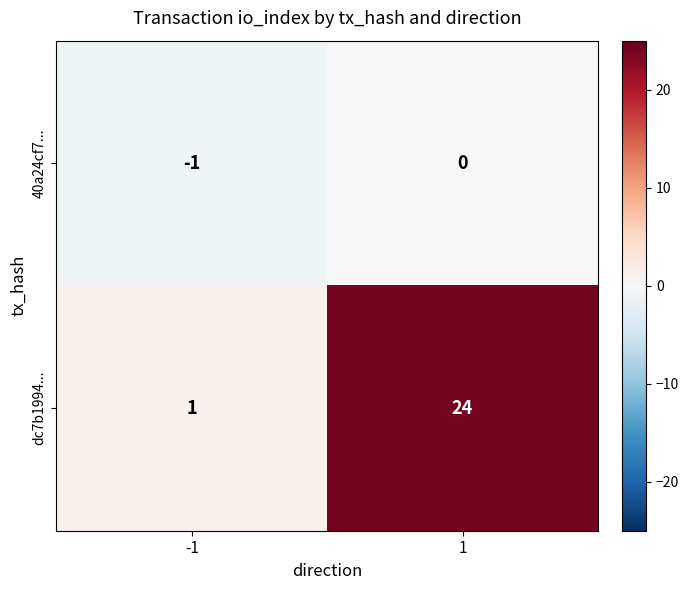

What is the difference between the maximum and minimum values in the dc7b1994... series?

23